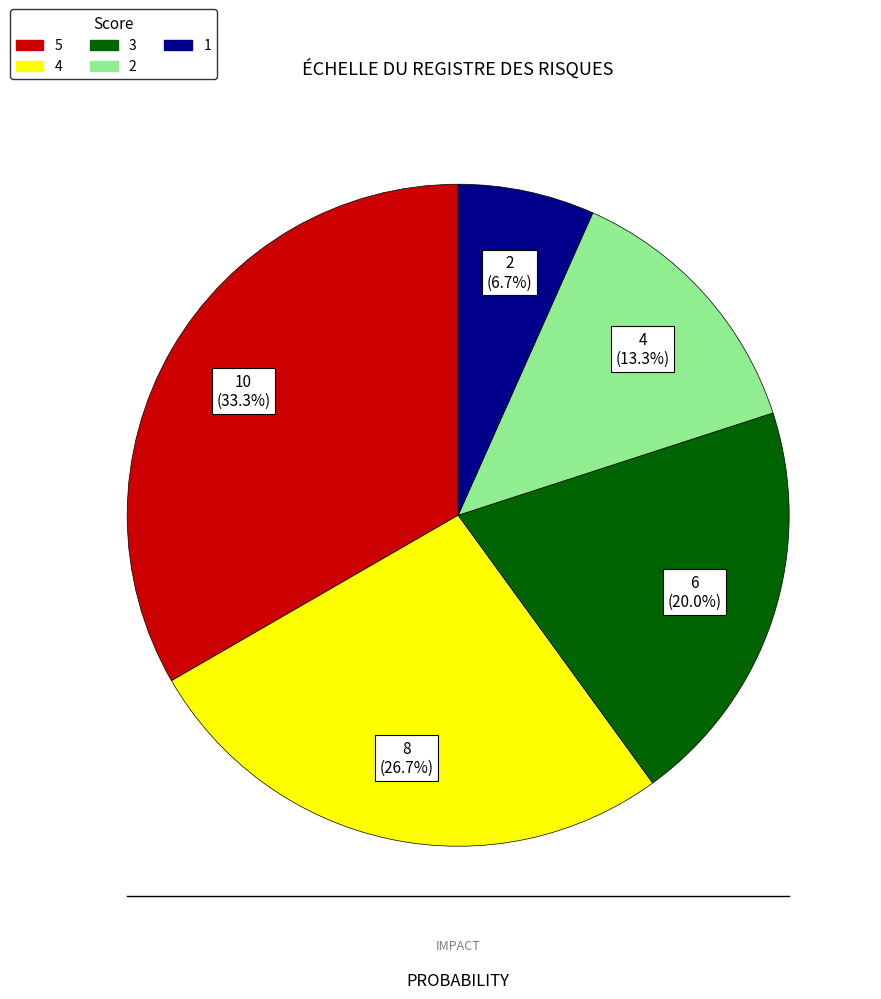

To the nearest percent, what is the combined percentage of 1 and 3?

27%